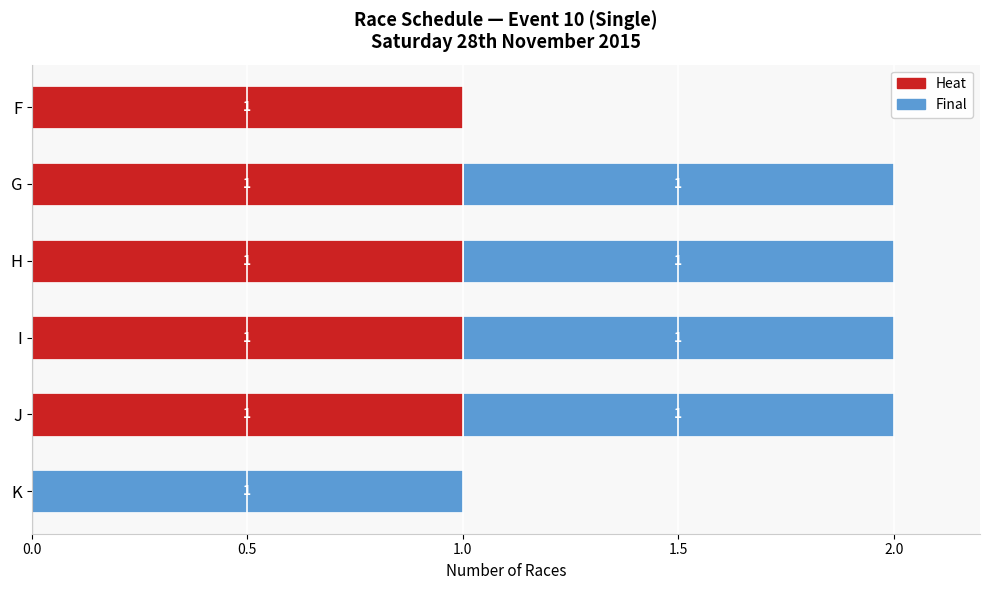

What is the sum of all Heat values?

5